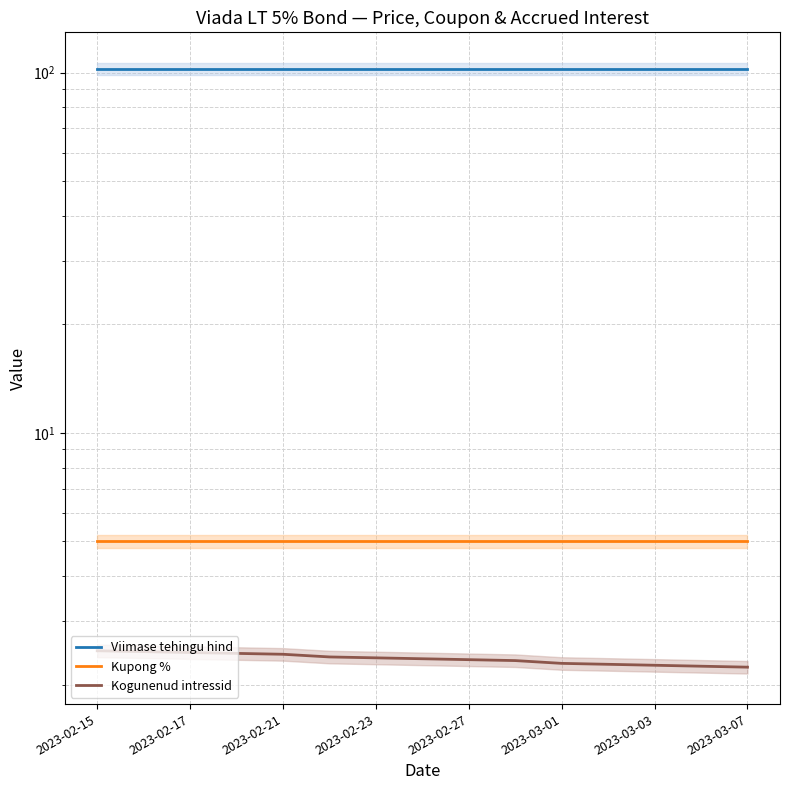

Is this an area chart (filled region under the line)?

No